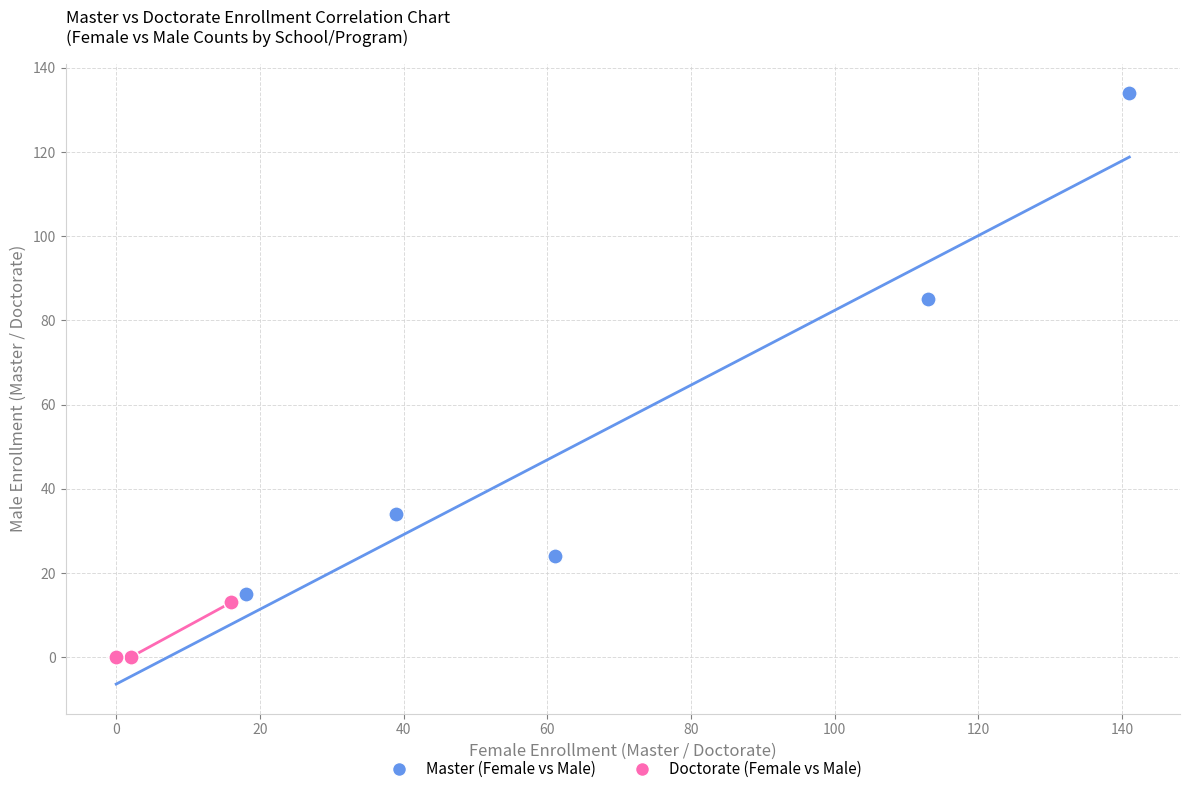

Which series has the widest spread of Y values?

Master (Female vs Male)